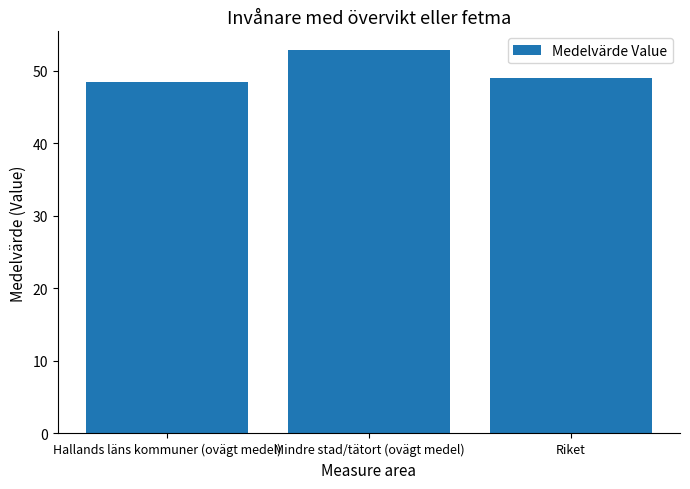

Reading left to right, transcribe all the data shown in this chart.

Hallands läns kommuner (ovägt medel)=48.5	Mindre stad/tätort (ovägt medel)=52.8	Riket=49.0